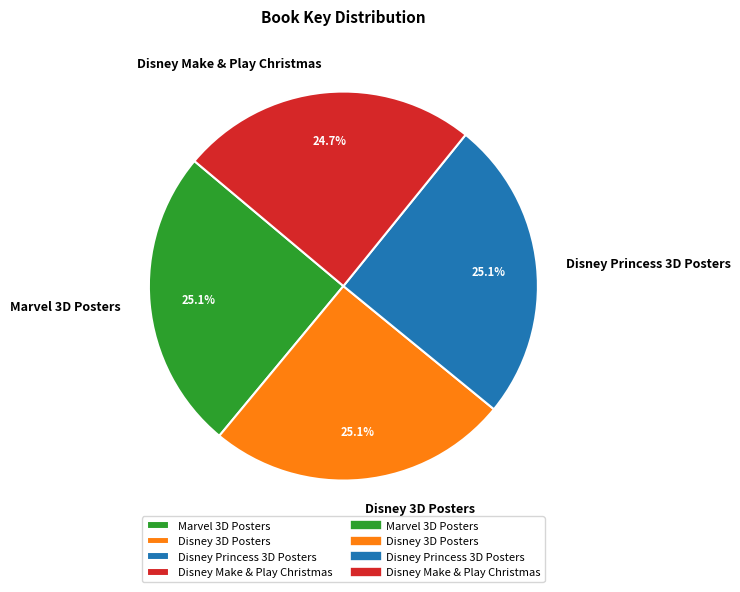

What percentage do Disney Make & Play Christmas and Disney Princess 3D Posters together represent?

49.8%